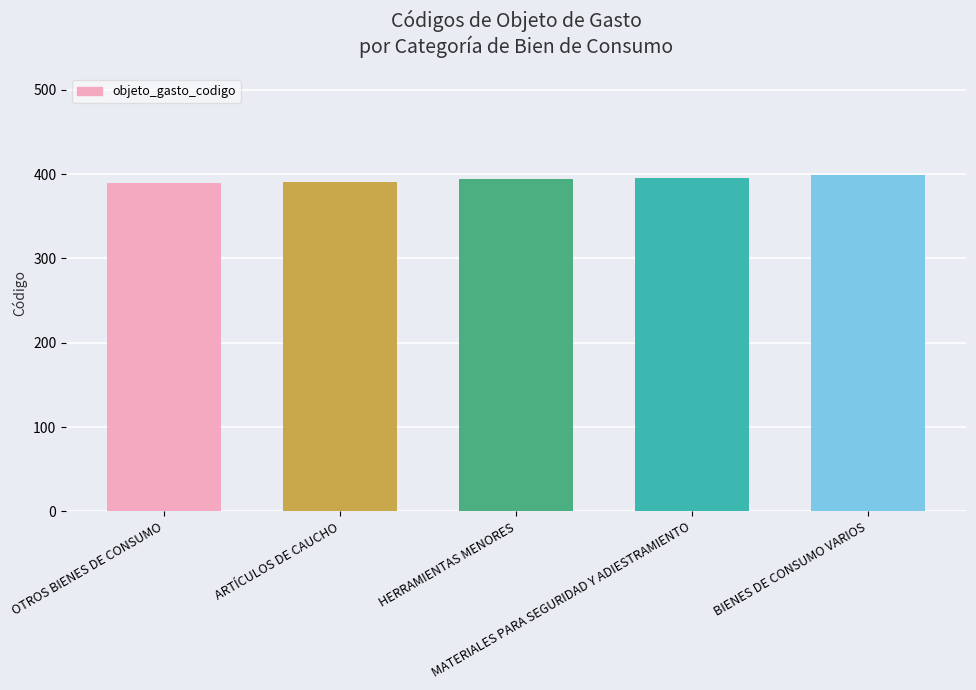

What is the greatest value displayed?

399